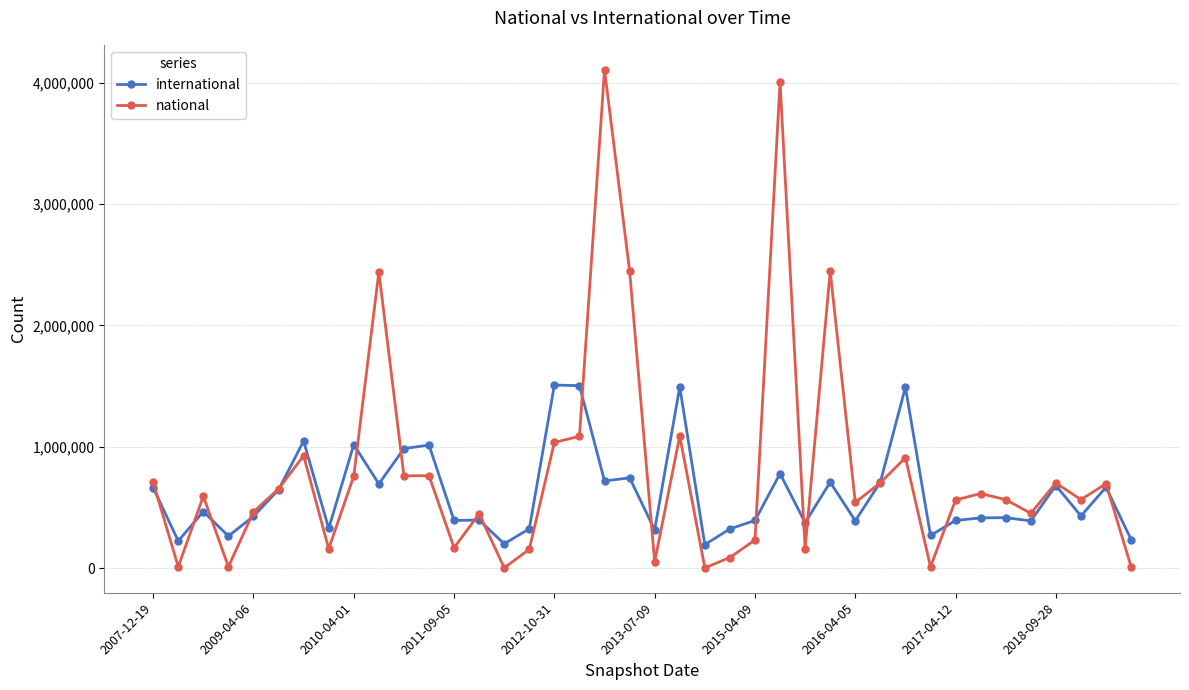

Which series has the widest spread of values?

national